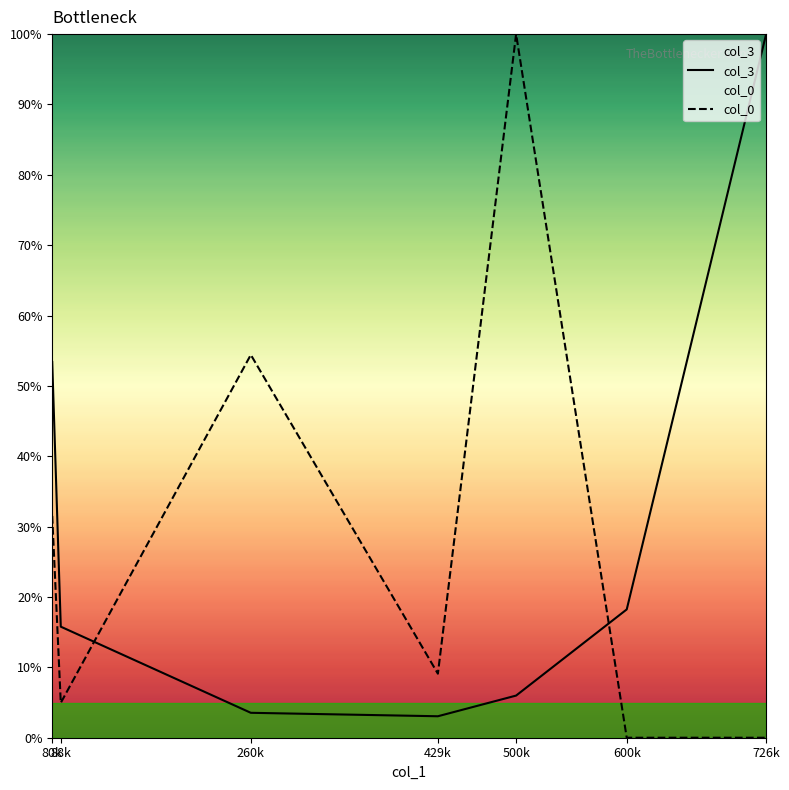

What is the difference between the maximum and second lowest values in the col_0 series?

100.0